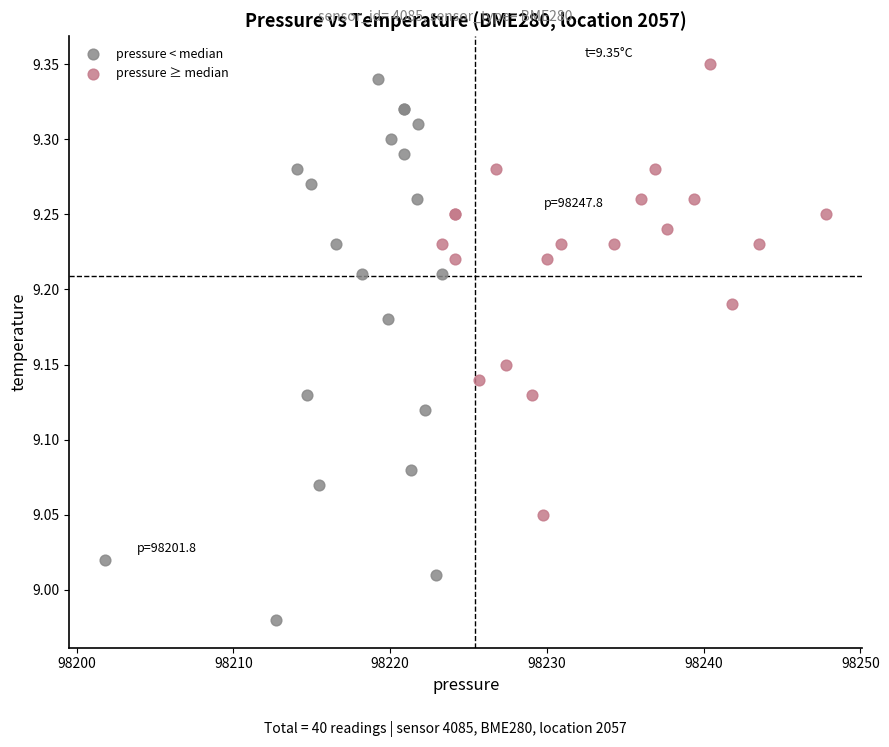

Which series contains the lowest Y value?

pressure < median